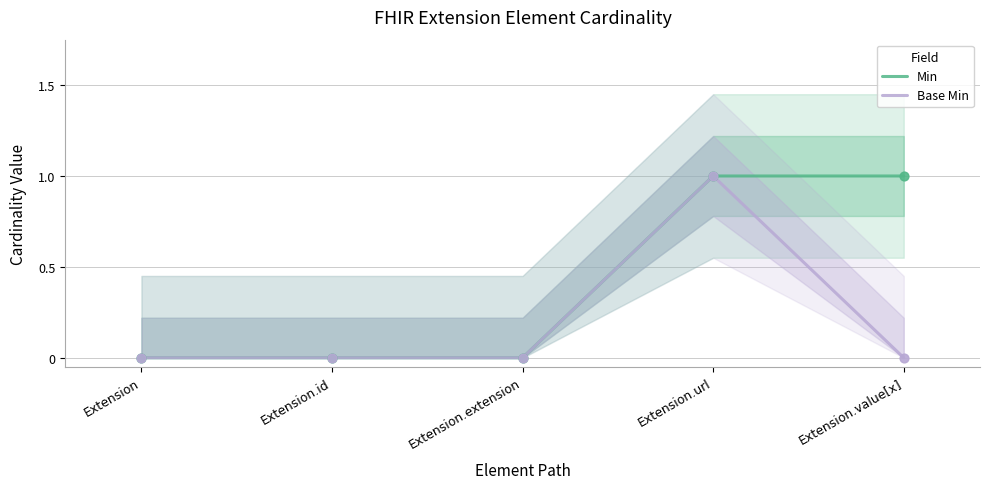

Which series reaches the minimum Y coordinate?

Min